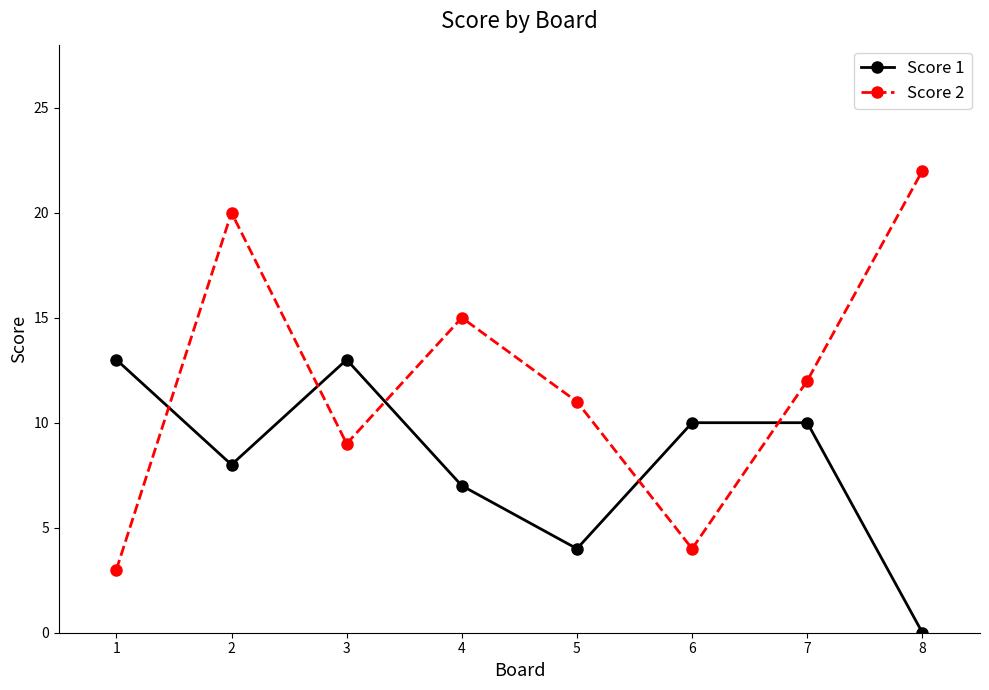

Count the number of data series in this chart.

2